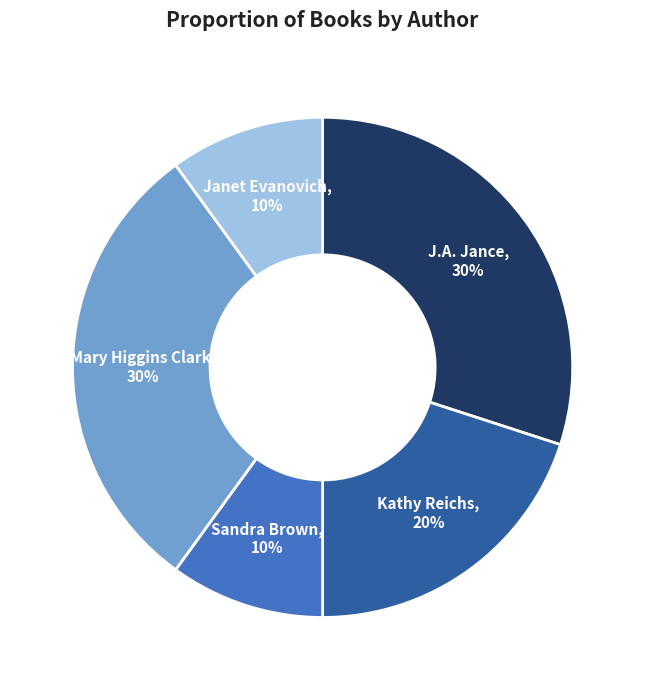

Is there any slice that represents more than half of the pie?

No